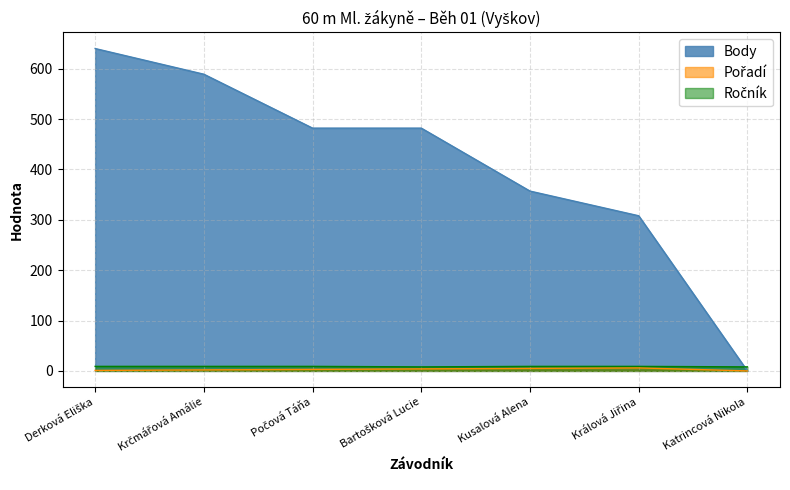

Is it true that Pořadí equals 0 at Katrincová Nikola?

True